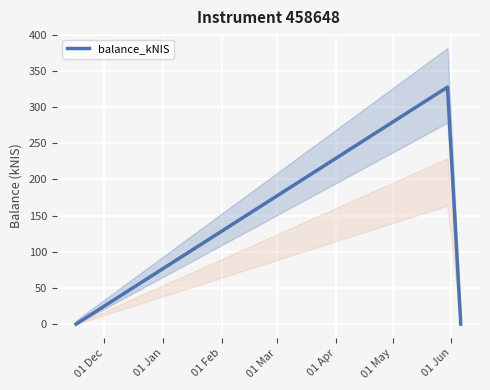

Where is the data nearest to the value 163?

01 Dec